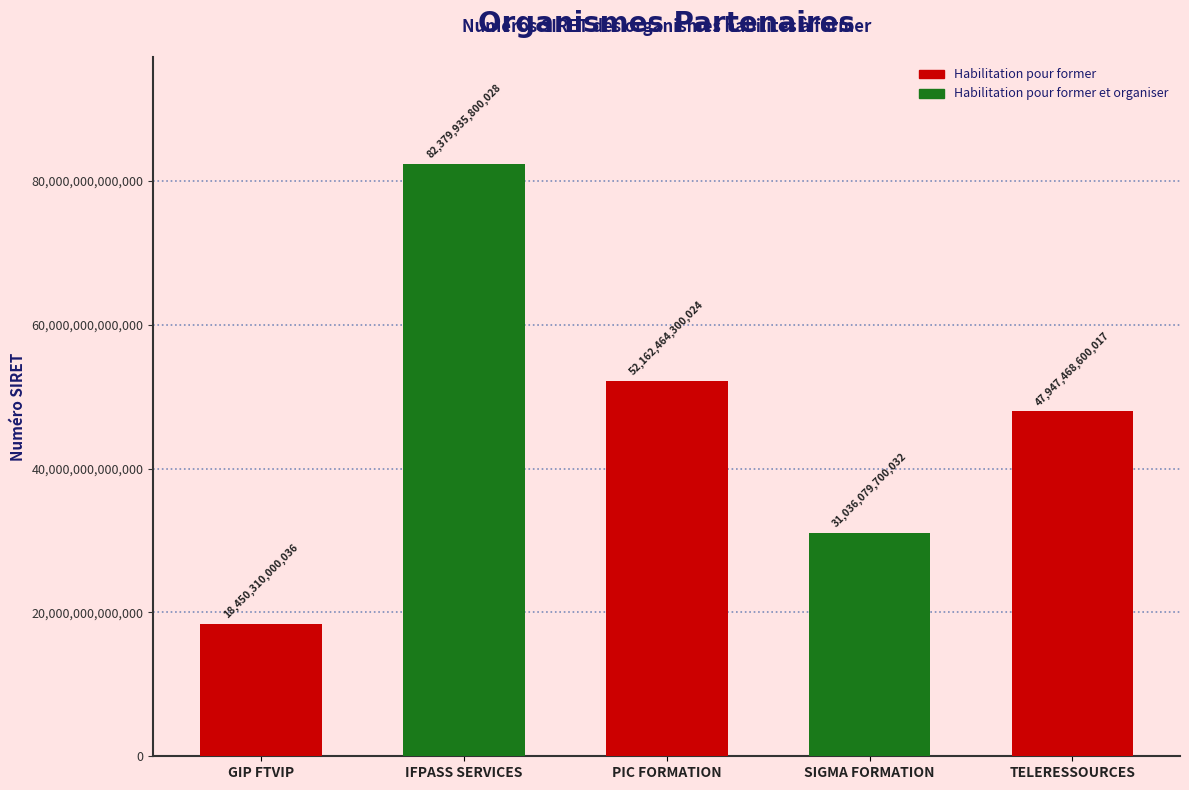

List the labels in order of value, largest first.

IFPASS SERVICES, PIC FORMATION, TELERESSOURCES, SIGMA FORMATION, GIP FTVIP